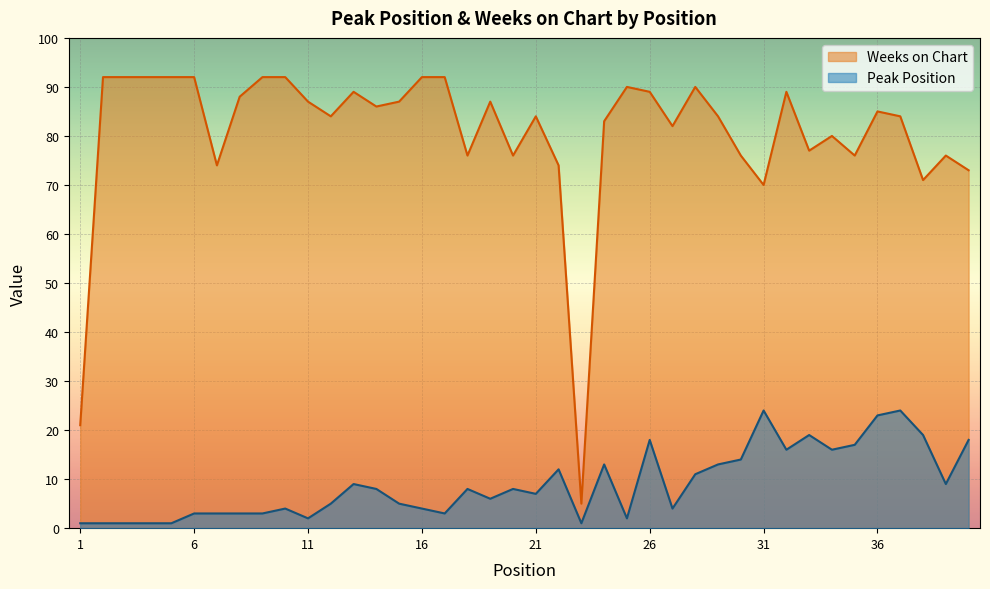

Reading left to right, transcribe all the data shown in this chart.

Peak Position: 1	1	1	1	1	3	3	3	3	4	2	5	9	8	5	4	3	8	6	8	7	12	1	13	2	18	4	11	13	14	24	16	19	16	17	23	24	19	9	18
Weeks on Chart: 21	92	92	92	92	92	74	88	92	92	87	84	89	86	87	92	92	76	87	76	84	74	5	83	90	89	82	90	84	76	70	89	77	80	76	85	84	71	76	73